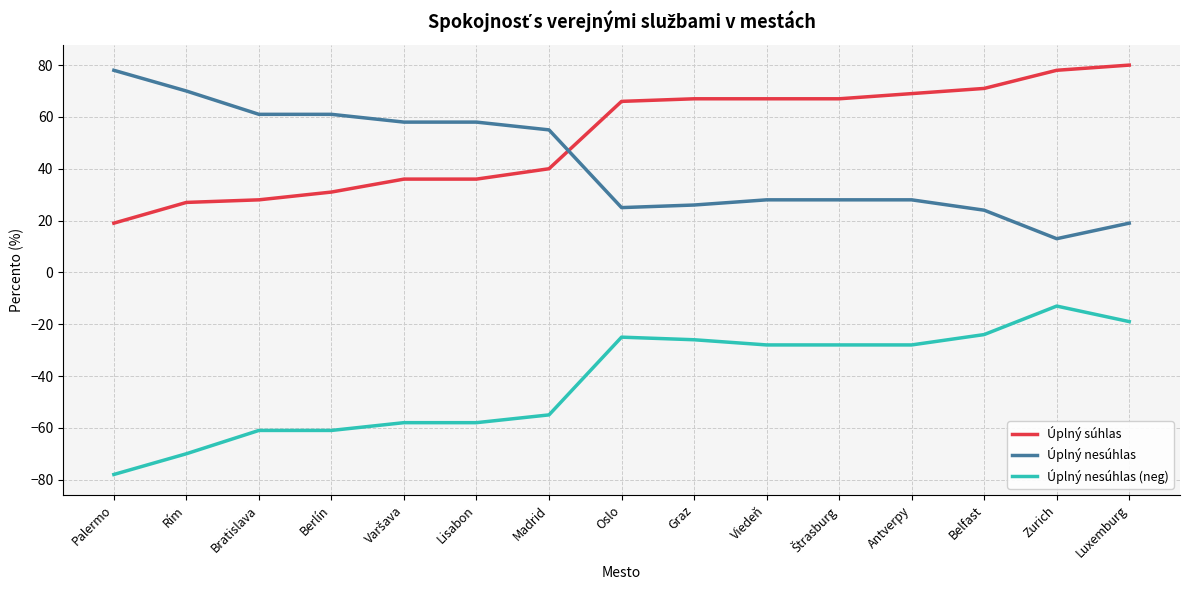

True or false: Úplný nesúhlas (neg) and Úplný súhlas cross at least once.

False